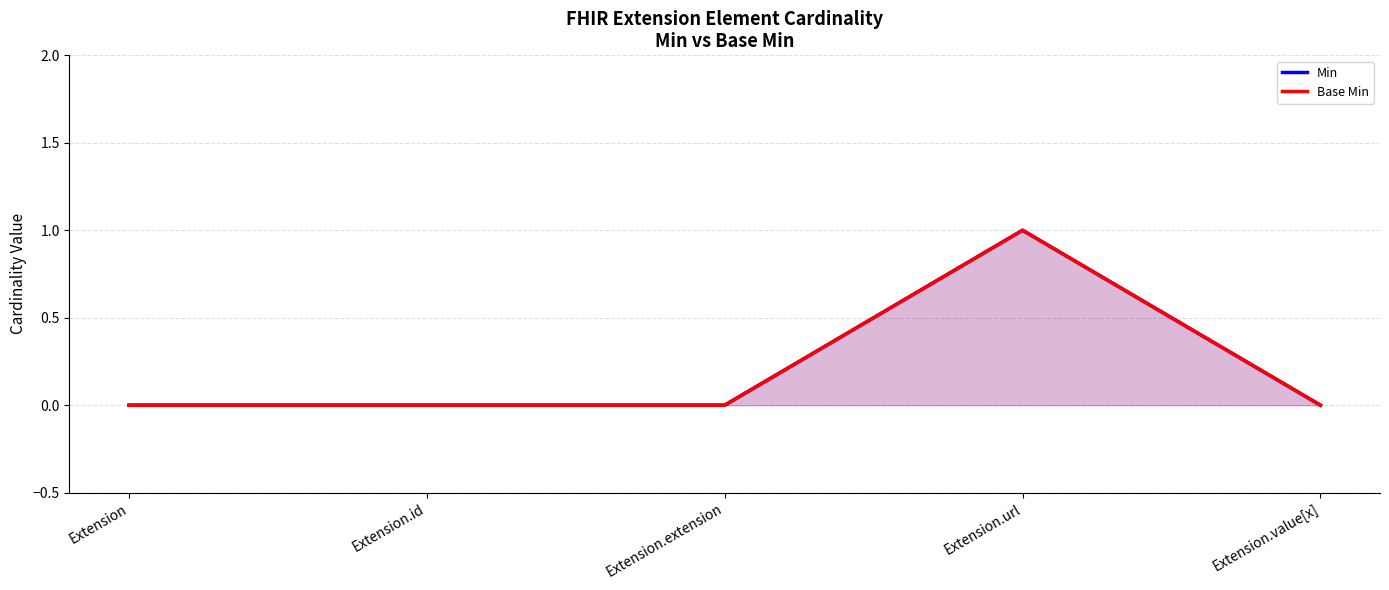

Reading left to right, extract all data points from this chart.

Min: Extension=0	Extension.id=0	Extension.extension=0	Extension.url=1	Extension.value[x]=0
Base Min: Extension=0	Extension.id=0	Extension.extension=0	Extension.url=1	Extension.value[x]=0